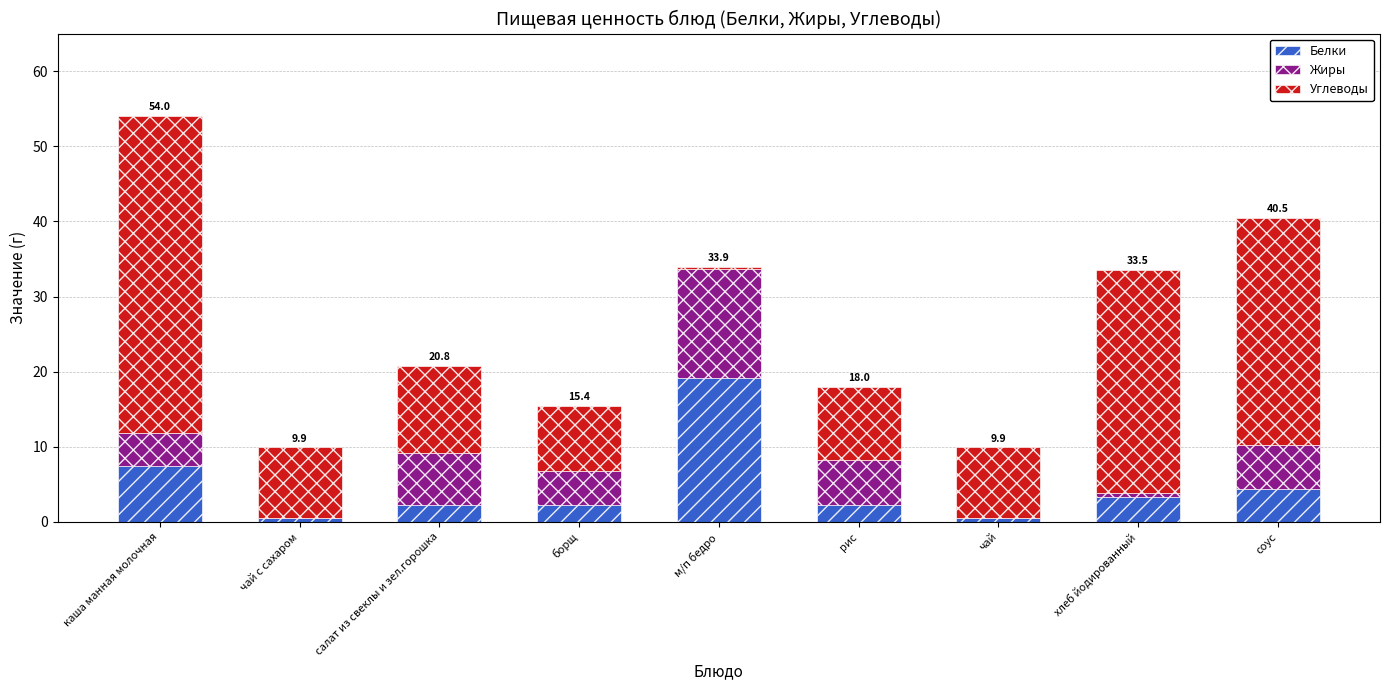

At which category is the sum across all series the highest?

каша манная молочная